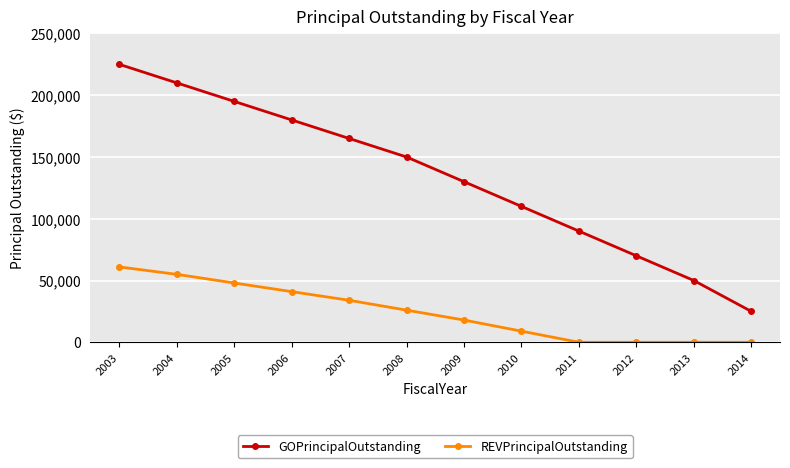

True or false: REVPrincipalOutstanding has more than 2 points higher than both neighbors.

False